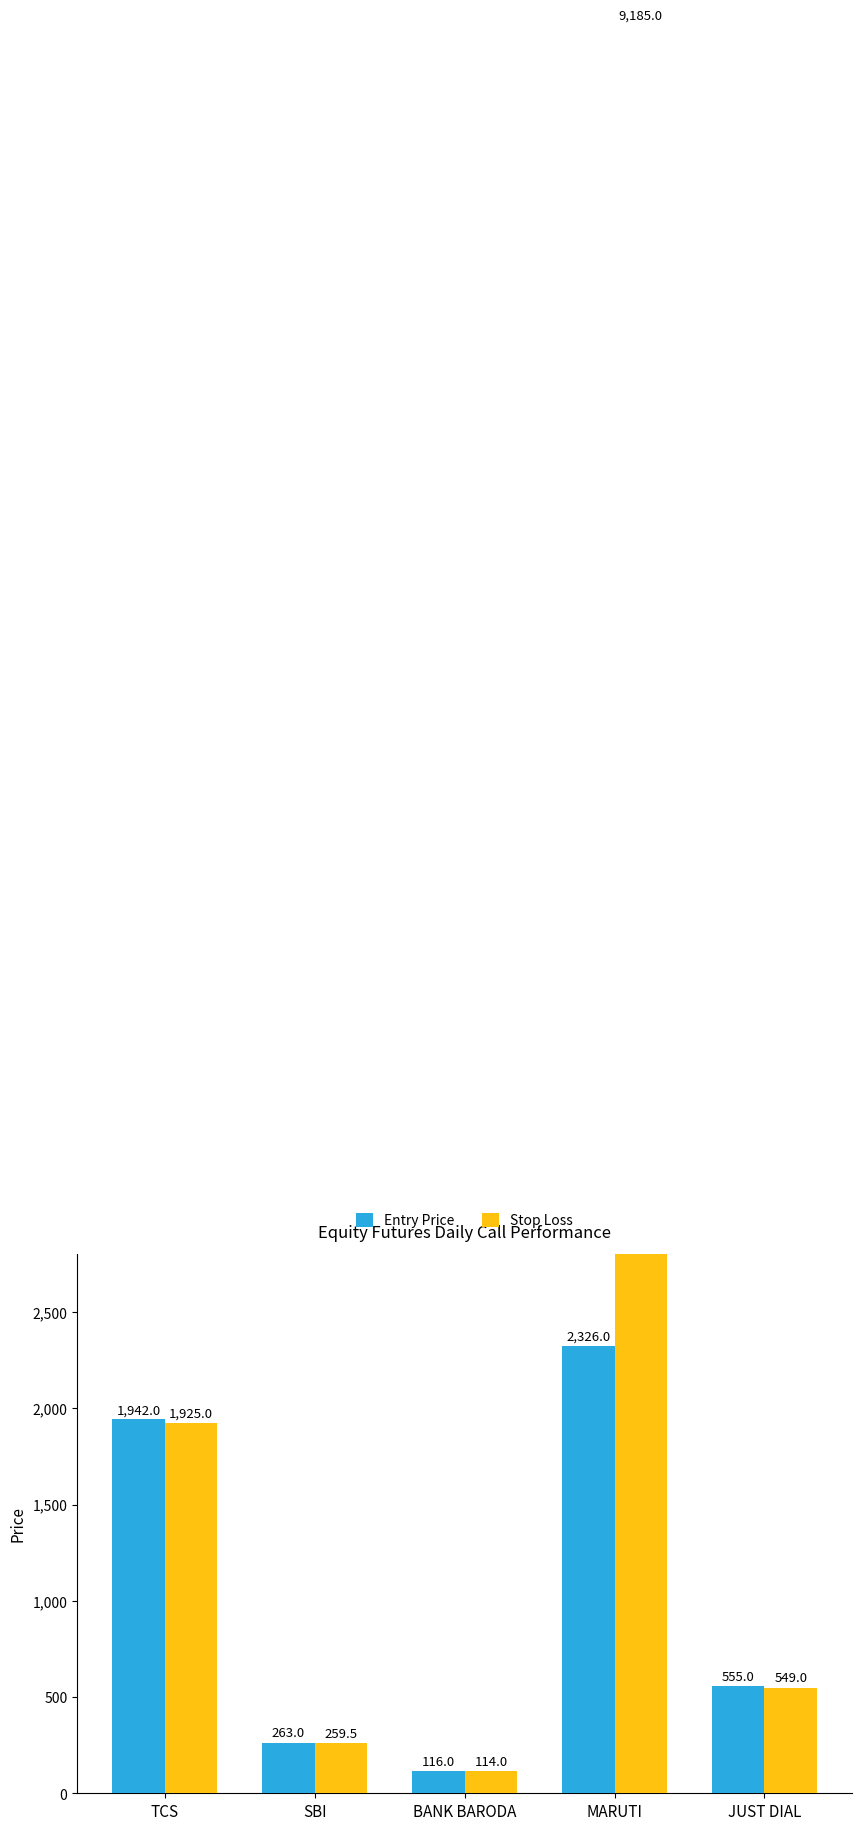

The Stop Loss series shows 114.0 at BANK BARODA. True or false?

True